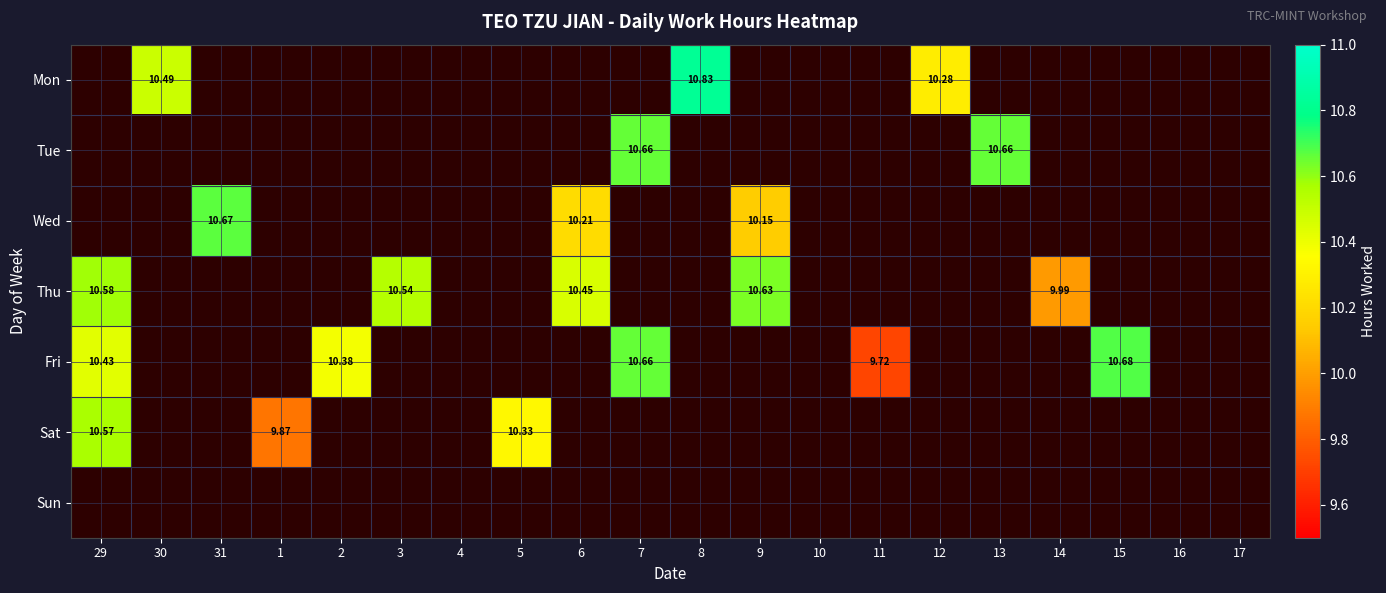

Which has a higher value, 2 or 30?

30